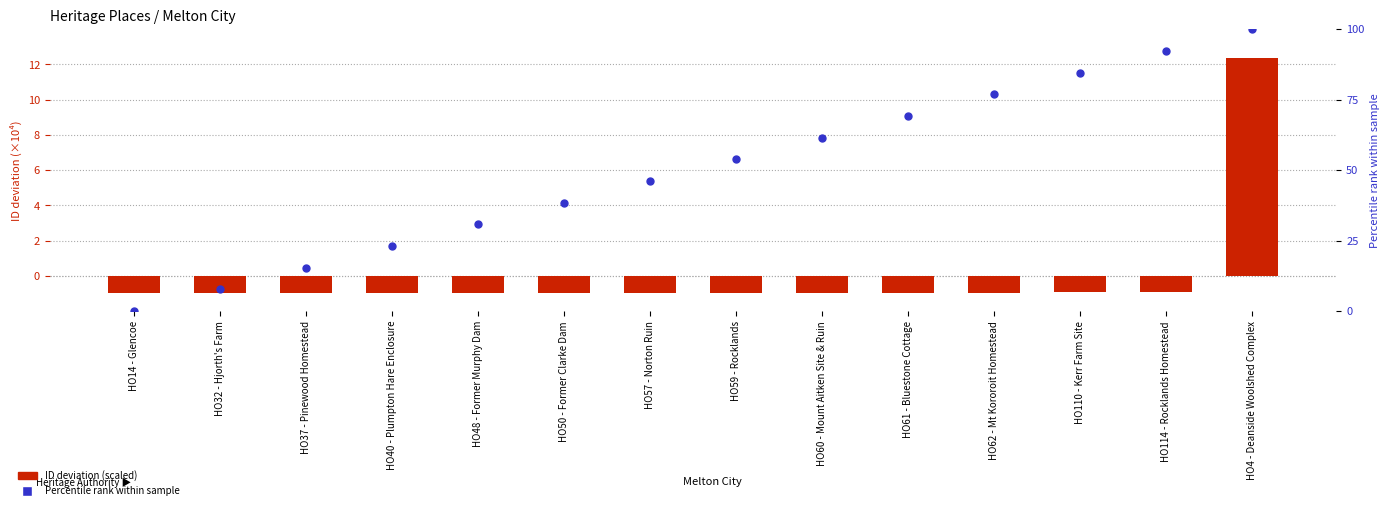

What are all the series names shown in the legend?

ID deviation (scaled), Percentile rank within sample